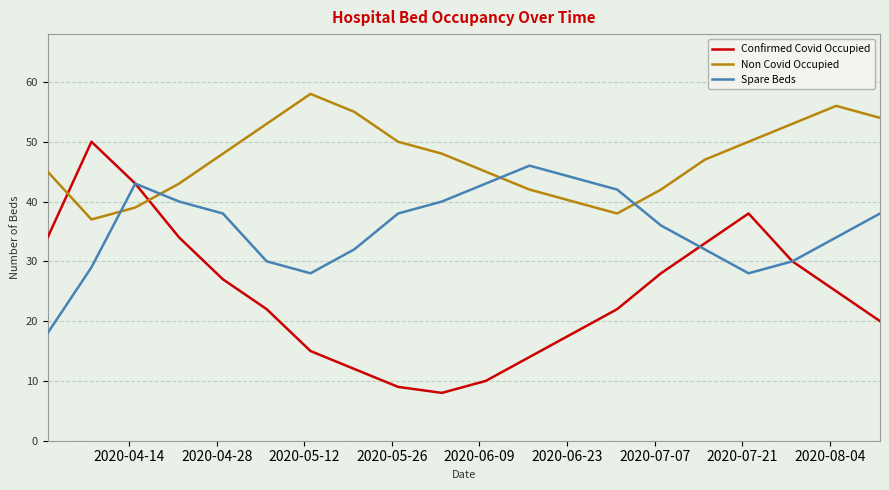

List the series in order of their overall mean, lowest first.

Confirmed Covid Occupied, Spare Beds, Non Covid Occupied